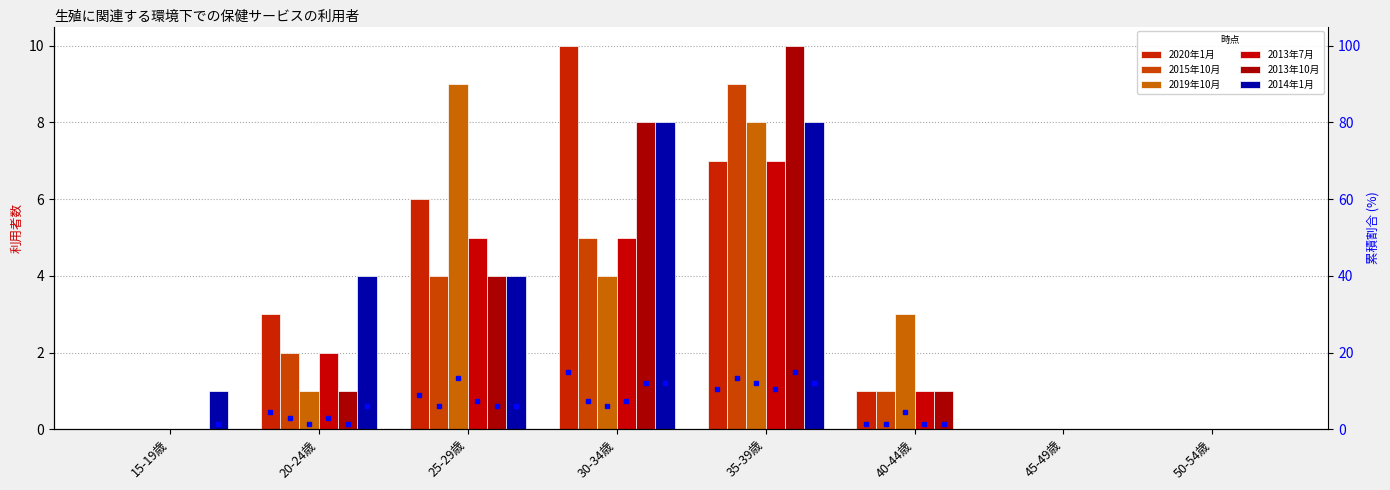

What is the difference between the 2014年1月 values at 40-44歳 and 15-19歳?

1